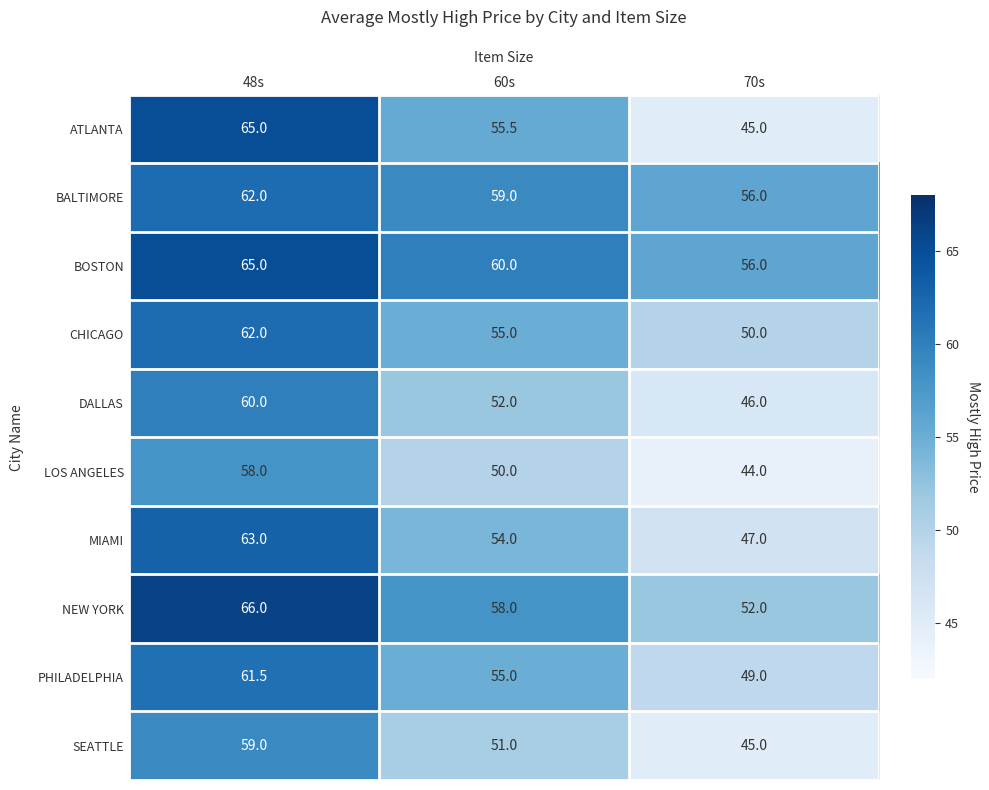

Reading left to right, list all the values displayed in this chart.

ATLANTA: 48s=65.0	60s=55.5	70s=45.0
BALTIMORE: 48s=62.0	60s=59.0	70s=56.0
BOSTON: 48s=65.0	60s=60.0	70s=56.0
CHICAGO: 48s=62.0	60s=55.0	70s=50.0
DALLAS: 48s=60.0	60s=52.0	70s=46.0
LOS ANGELES: 48s=58.0	60s=50.0	70s=44.0
MIAMI: 48s=63.0	60s=54.0	70s=47.0
NEW YORK: 48s=66.0	60s=58.0	70s=52.0
PHILADELPHIA: 48s=61.5	60s=55.0	70s=49.0
SEATTLE: 48s=59.0	60s=51.0	70s=45.0